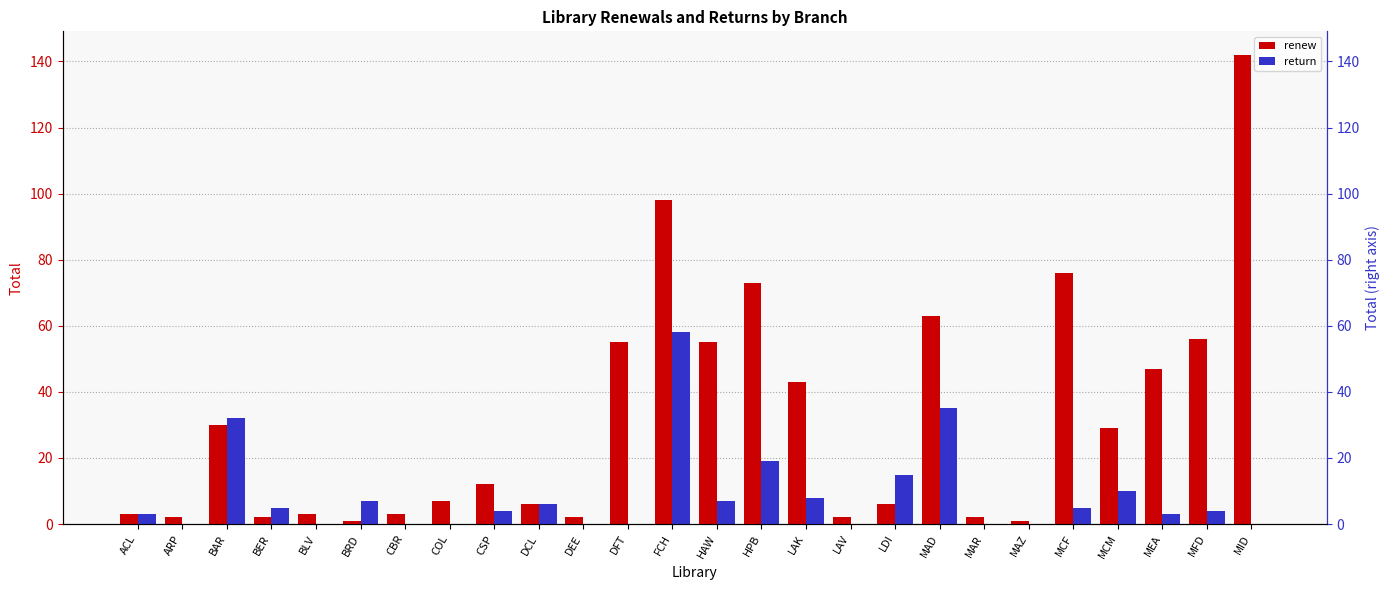

What are all the series names shown in the legend?

renew, return